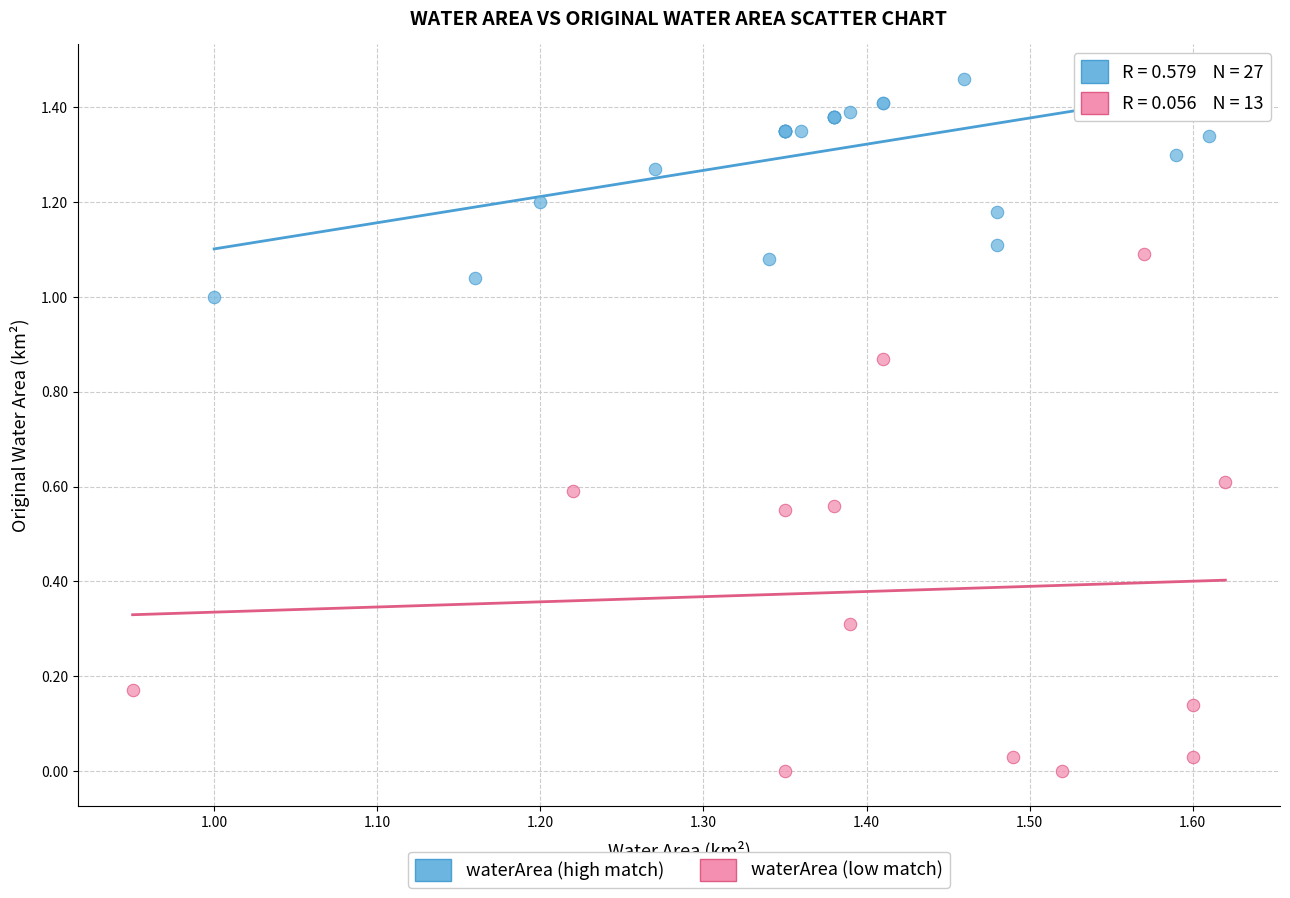

Which series reaches the maximum Y coordinate?

waterArea (high match)